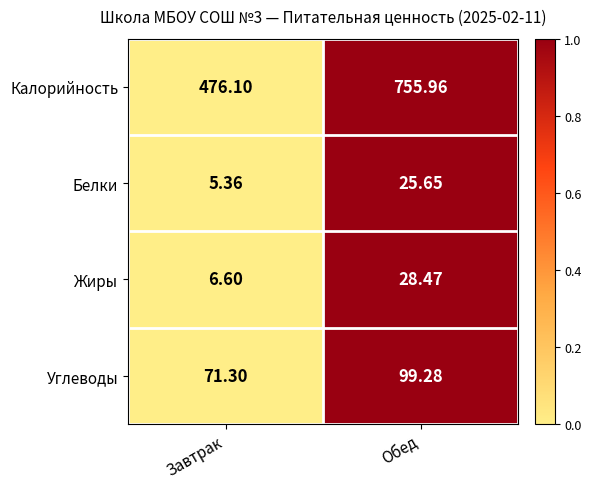

Which series has the largest total across all categories?

Калорийность